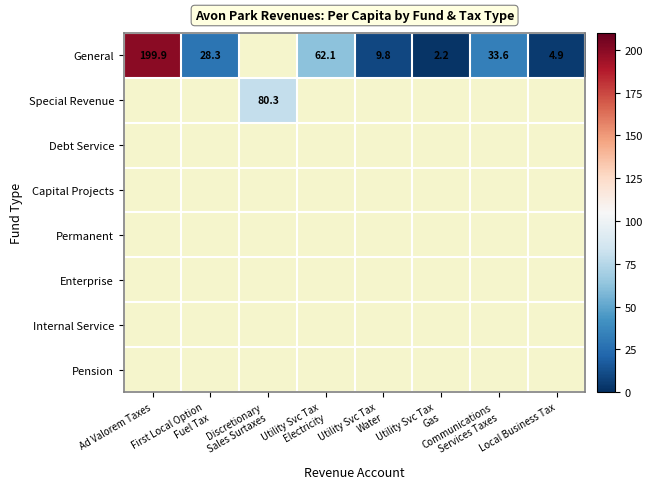

Rank the categories by Enterprise value from highest to lowest.

Ad Valorem Taxes, First Local Option Fuel Tax, Discretionary Sales Surtaxes, Utility Svc Tax Electricity, Utility Svc Tax Water, Utility Svc Tax Gas, Communications Services Taxes, Local Business Tax